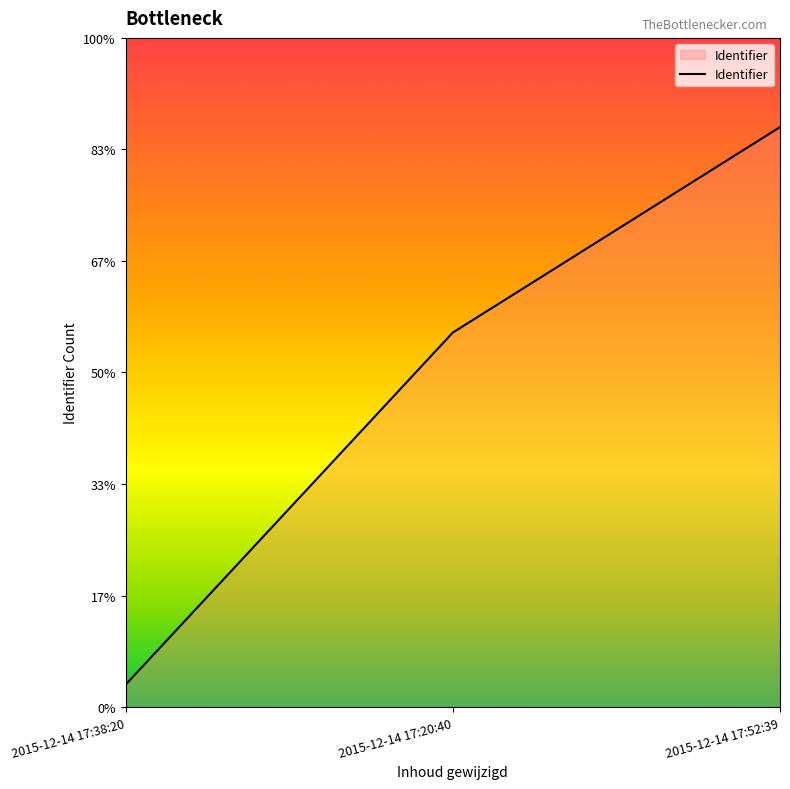

What is the maximum value shown in the chart?

2.6